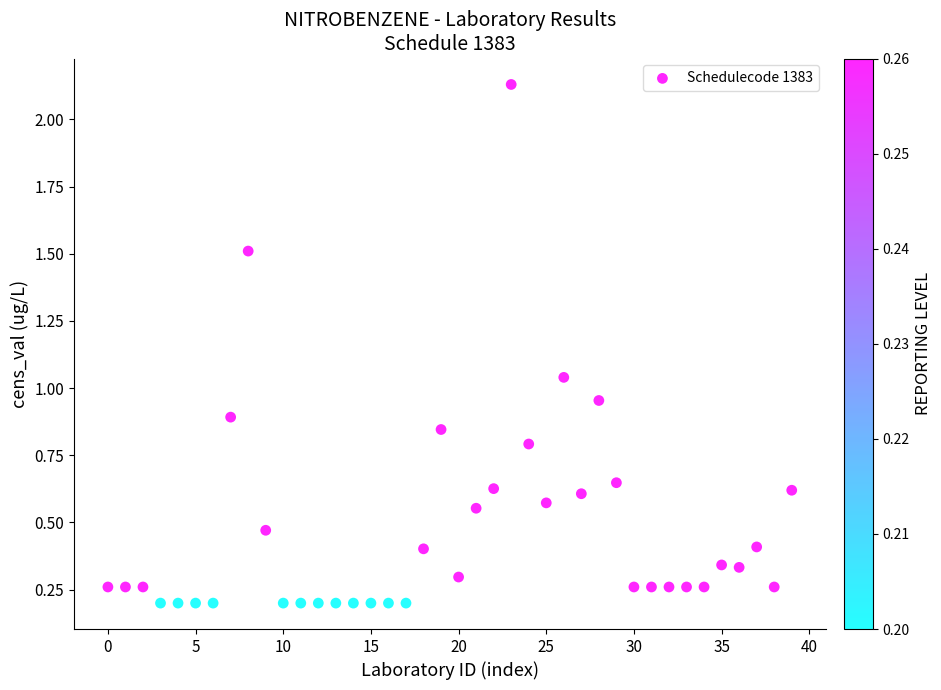

What is the range of Y values (max minus min)?

1.9